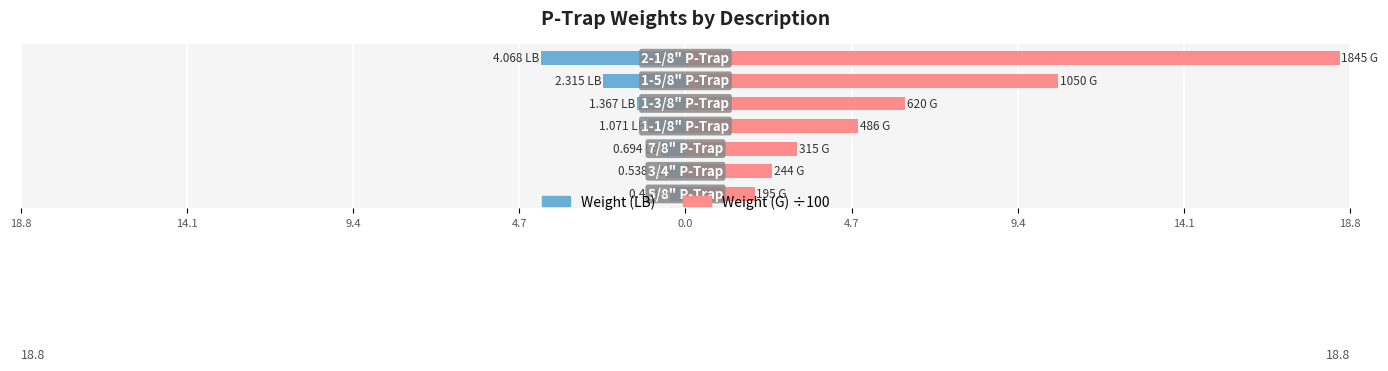

What is the smallest value displayed?

-4.1